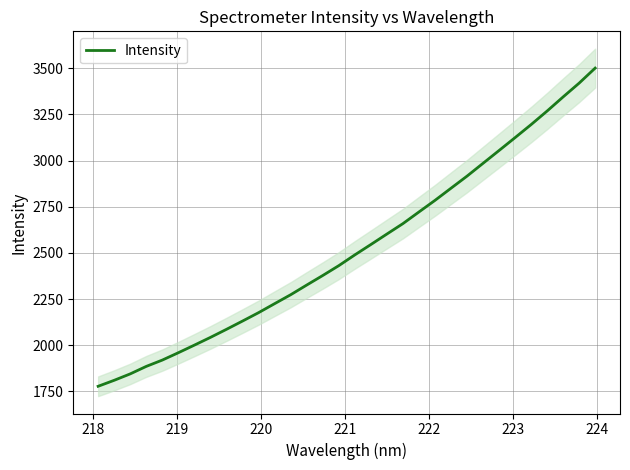

Does the chart have visible grid lines?

Yes